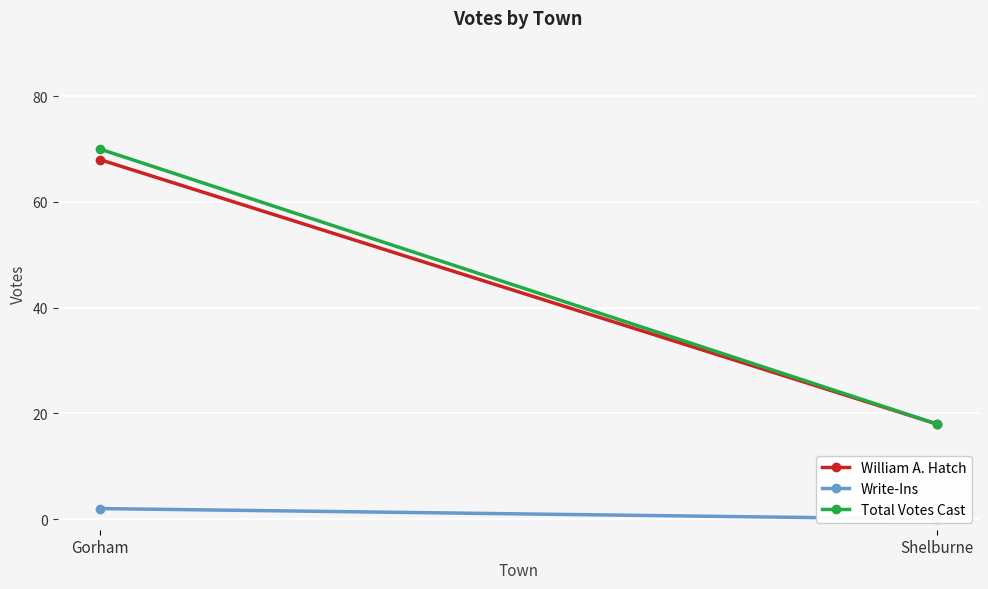

What is the total value across all series at Shelburne?

36